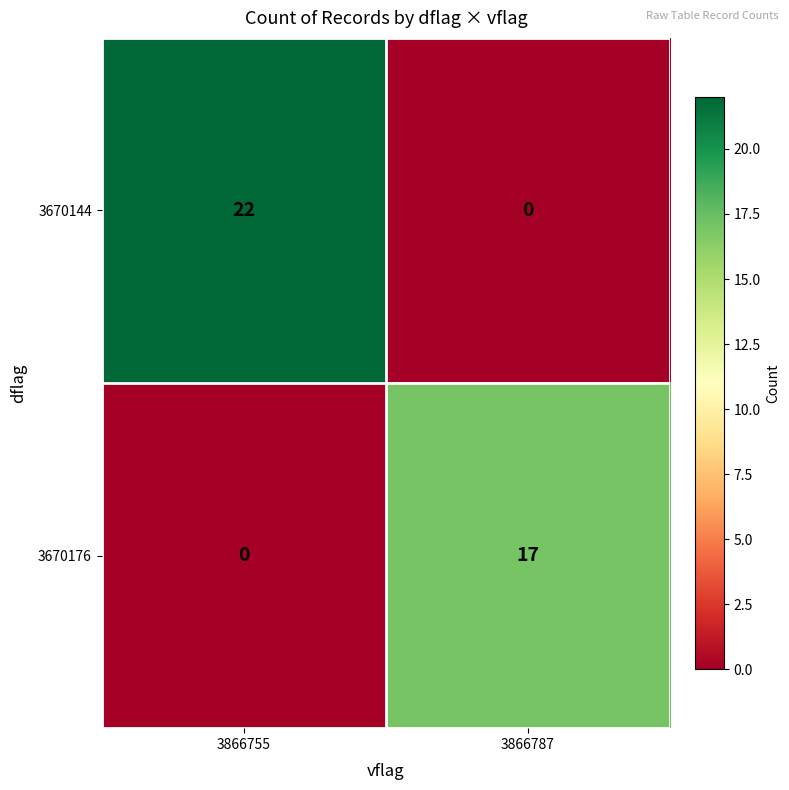

The 3670144 series shows 22 at 3866755. True or false?

True